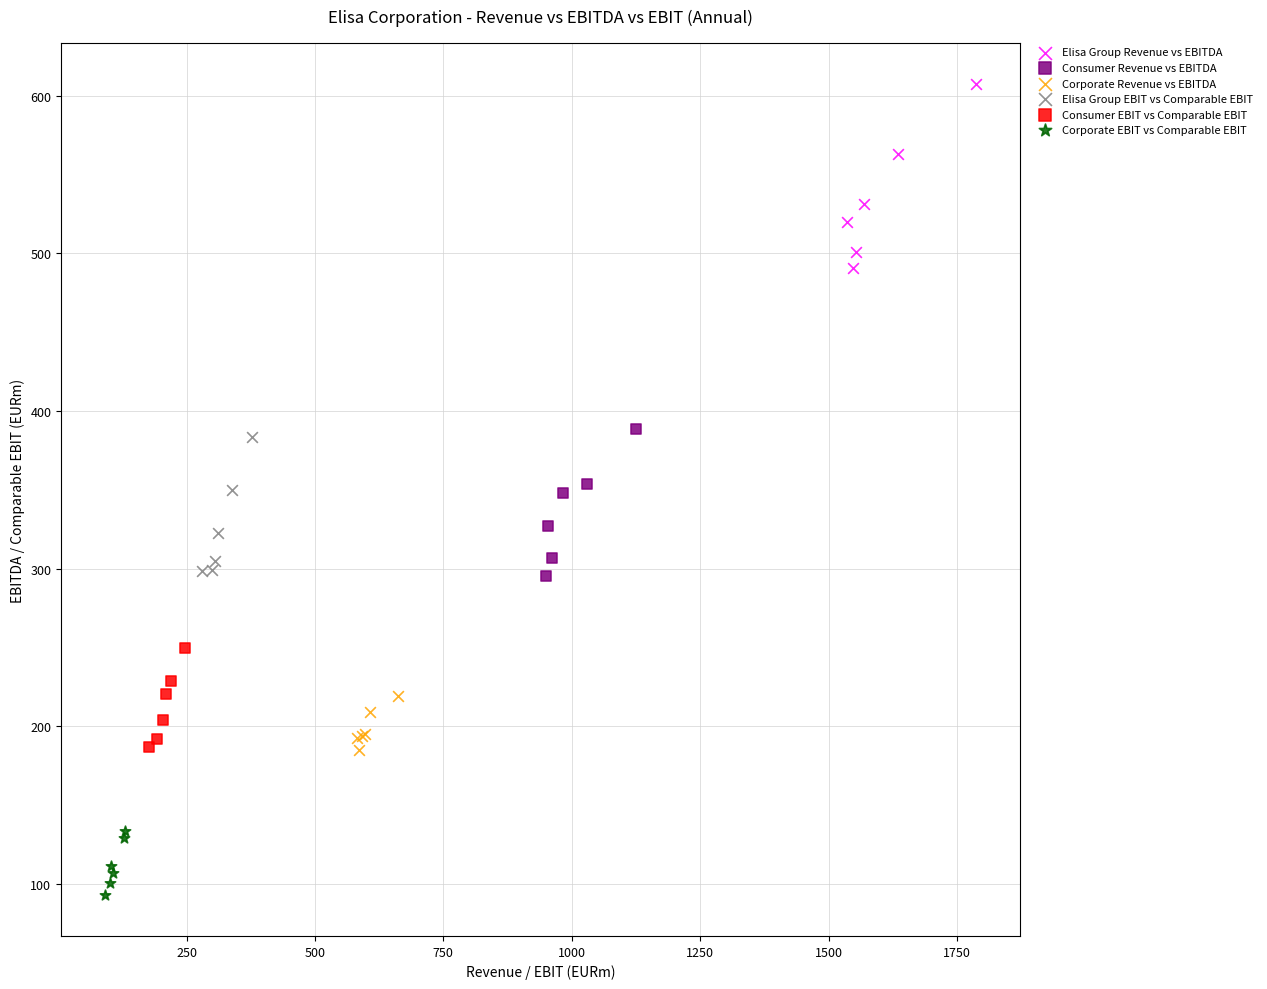

Which series has the largest Y range (max minus min)?

Elisa Group Revenue vs EBITDA